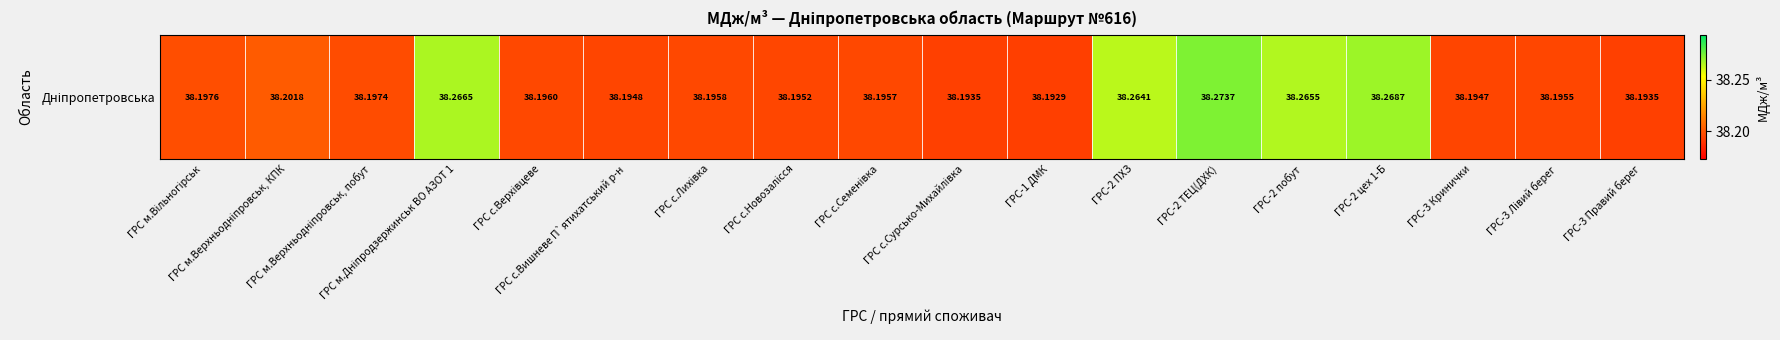

What is the difference between the maximum and minimum values?

0.1